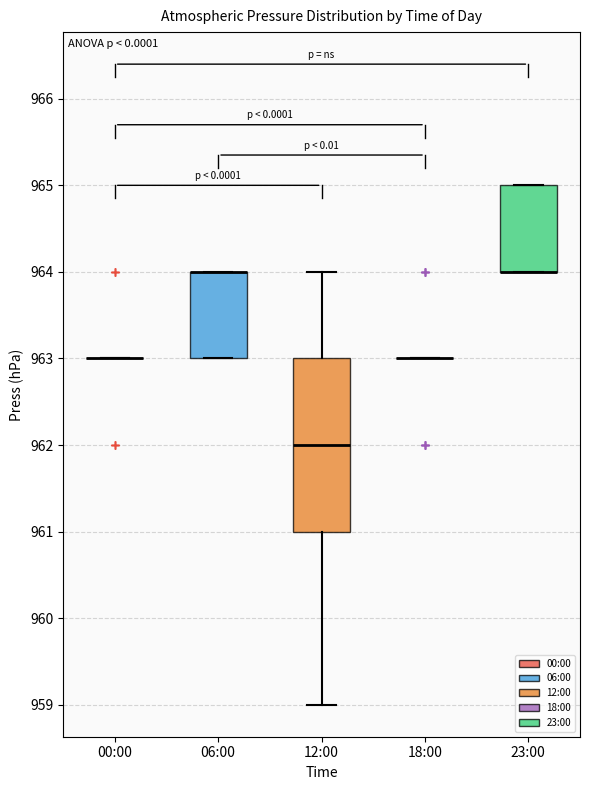

Where is the lower edge of the box for 23:00 on the y-axis? The values are not printed on the chart, so give them approximately, as read against the axis.

964